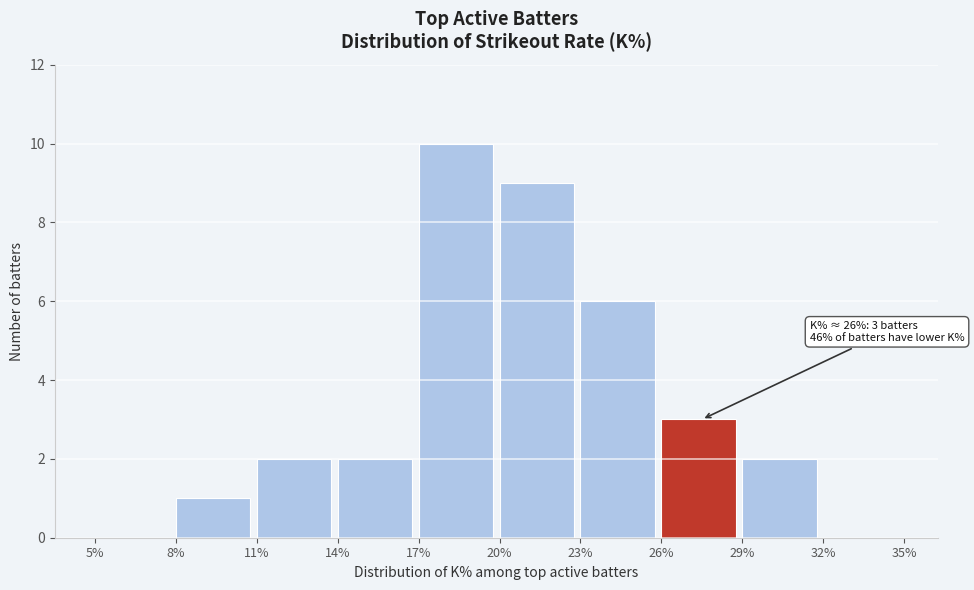

Reading left to right, what are all the values shown in this chart?

5%=0	8%=1	11%=2	14%=2	17%=10	20%=9	23%=6	26%=3	29%=2	32%=0